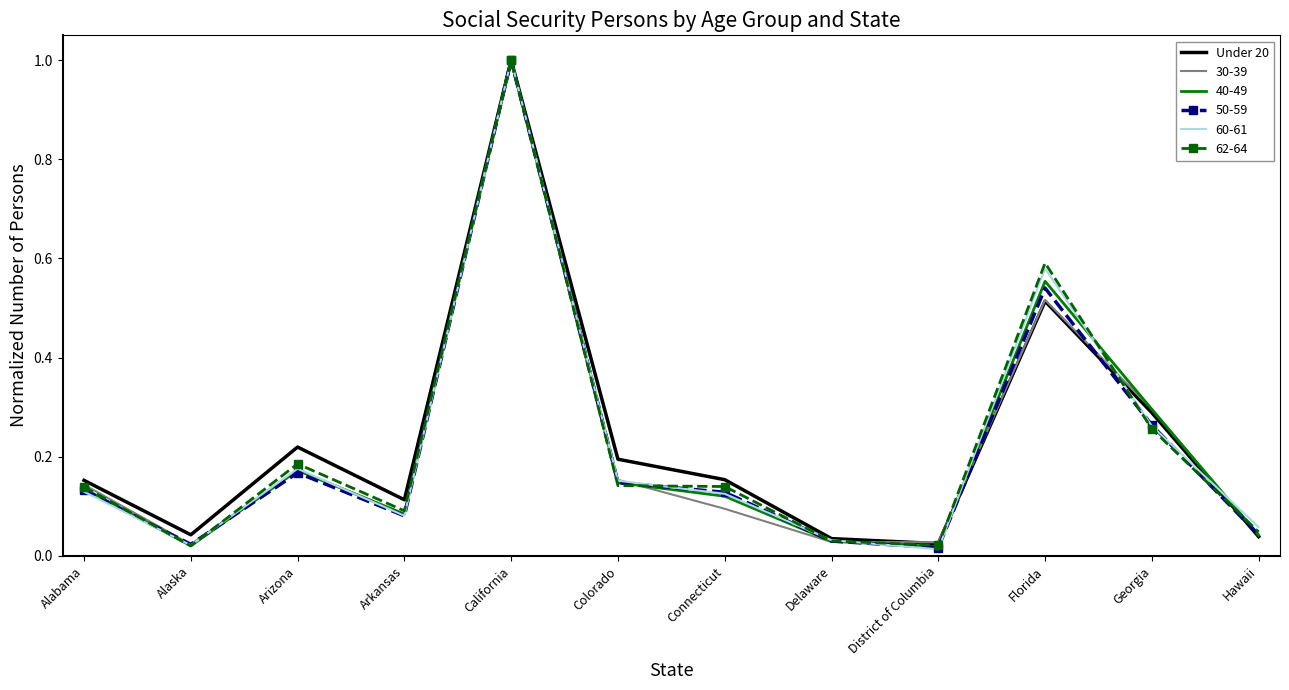

What position from the left is Florida?

10